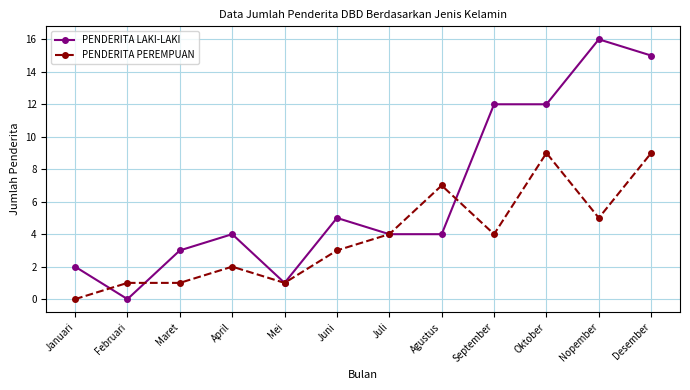

Where is PENDERITA LAKI-LAKI nearest to the value 8?

Juni